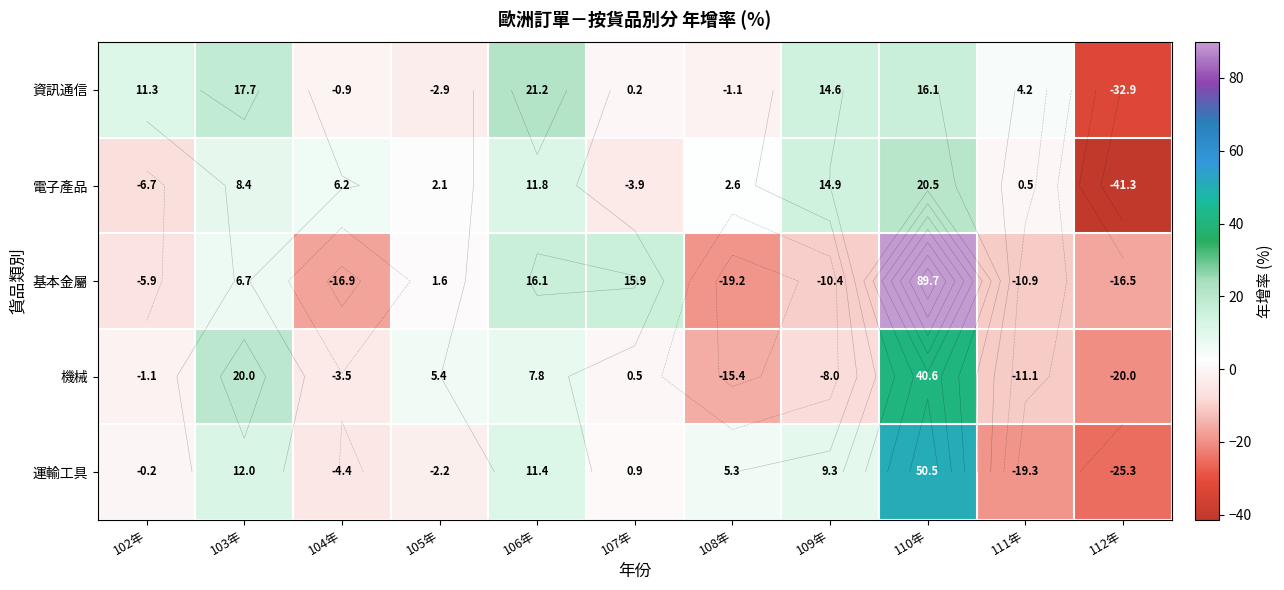

What is the difference between the maximum and minimum values in the 機械 series?

60.6